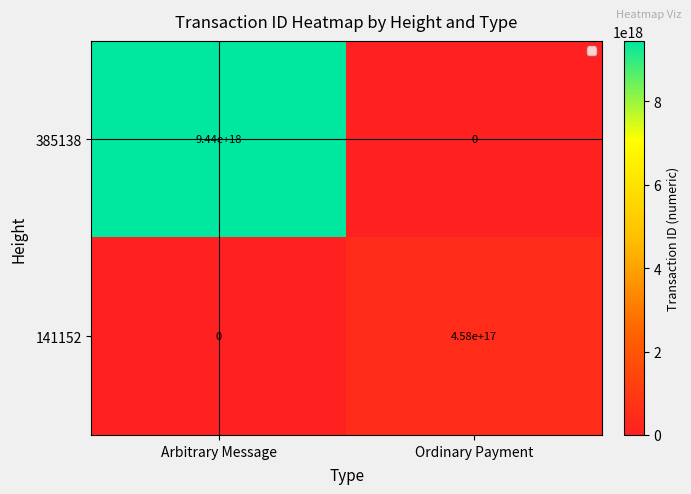

The 385138 series shows 0 at Ordinary Payment. True or false?

True